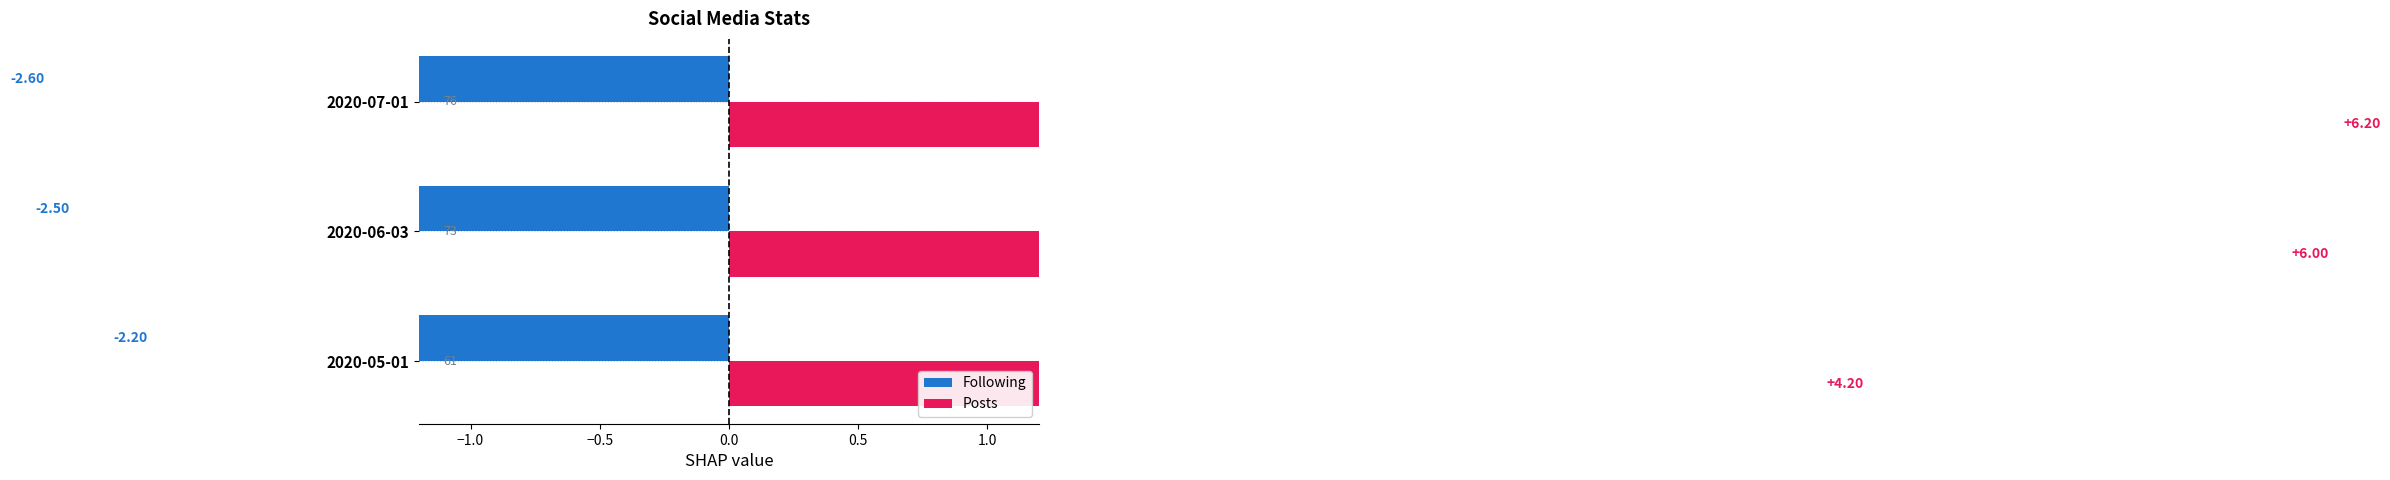

True or false: Posts has a value of 1.9 at 2020-07-01.

False